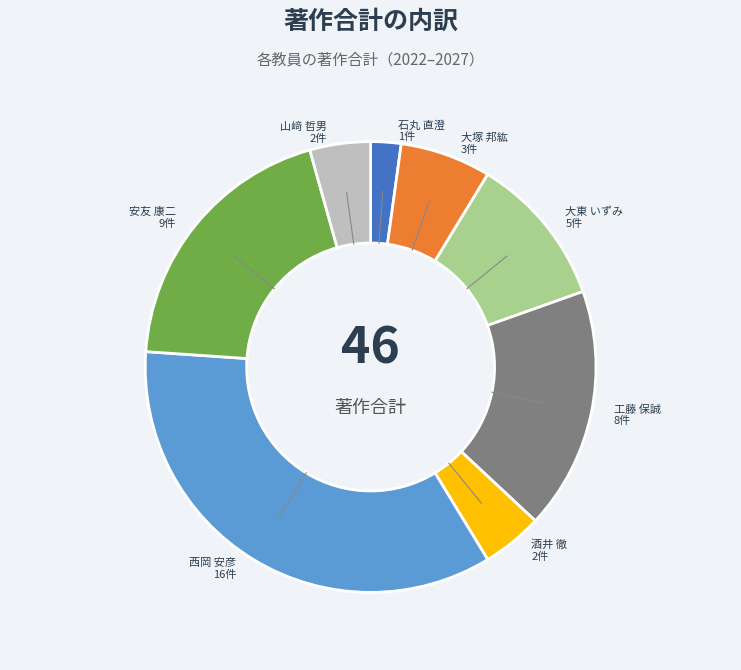

Is there any slice that represents more than half of the pie?

No